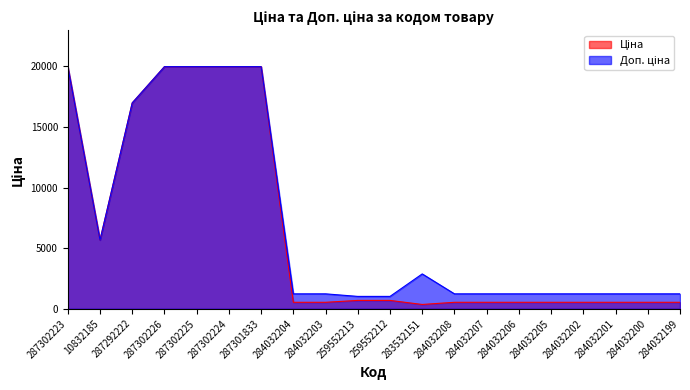

Where is the first local minimum for Доп. ціна?

10832185